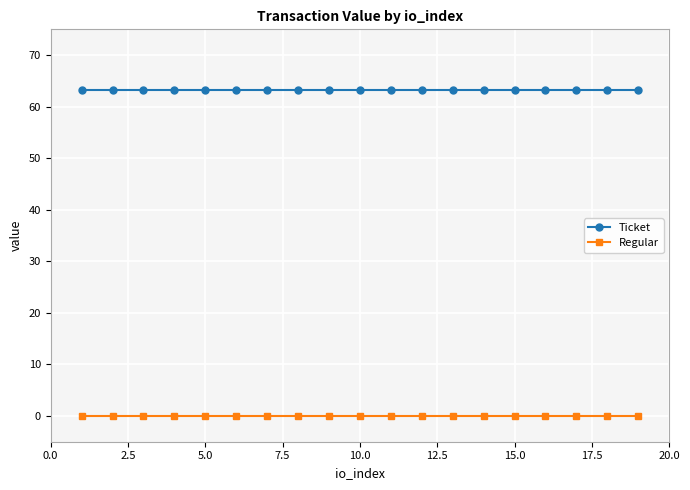

True or false: Regular and Ticket intersect in this chart.

False